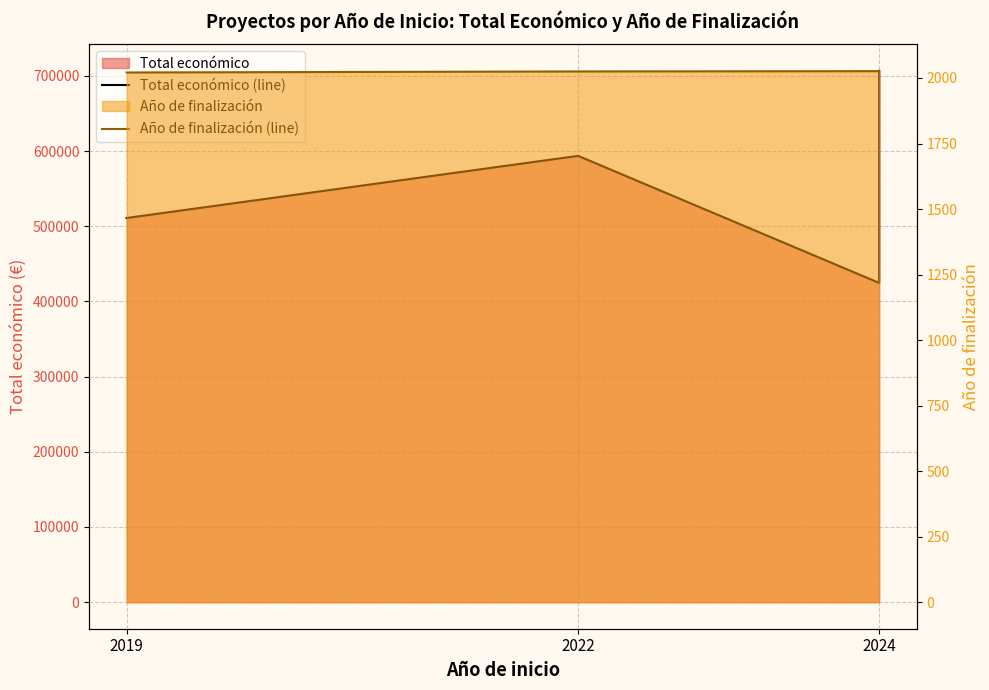

Which label corresponds to the smallest value in the chart?

2019